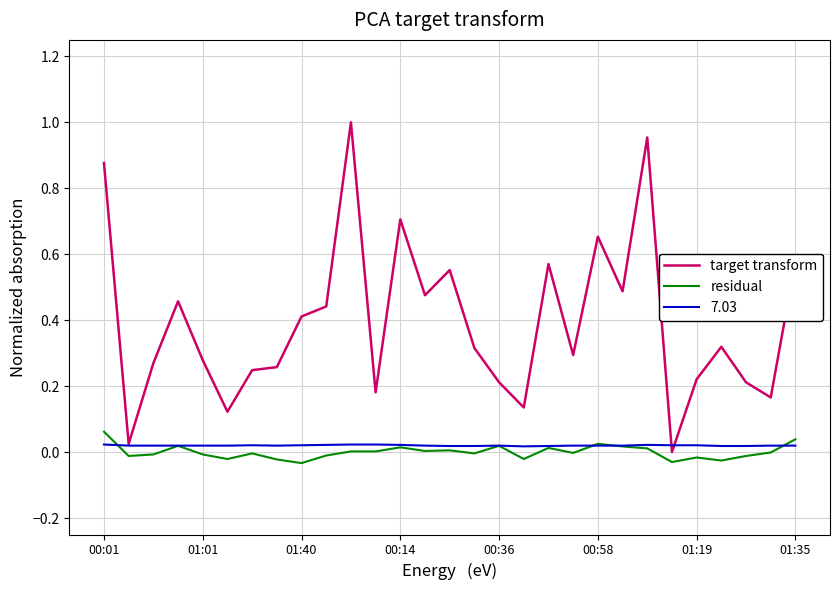

Which series has the widest spread of values?

target transform